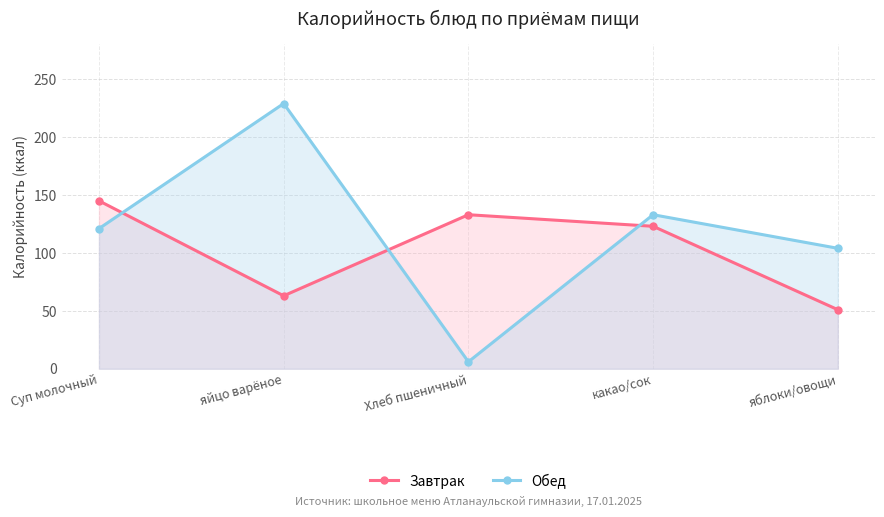

What is the value of the Обед point at the 3rd from the left?

6